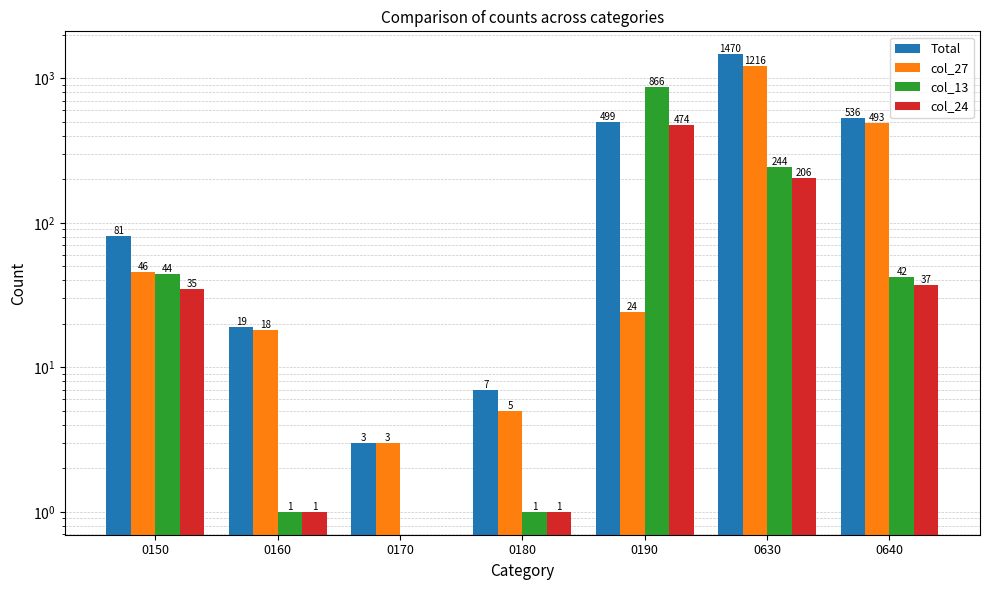

At which label does col_24 first exceed 35?

0190